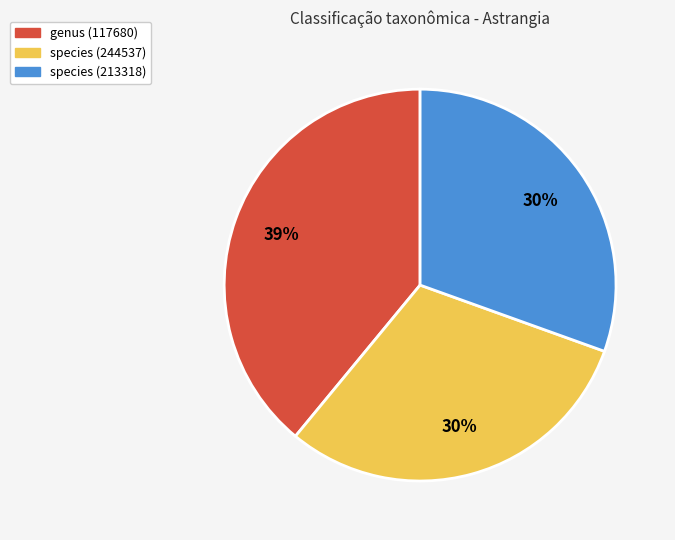

To the nearest percent, what is the average slice percentage?

33%